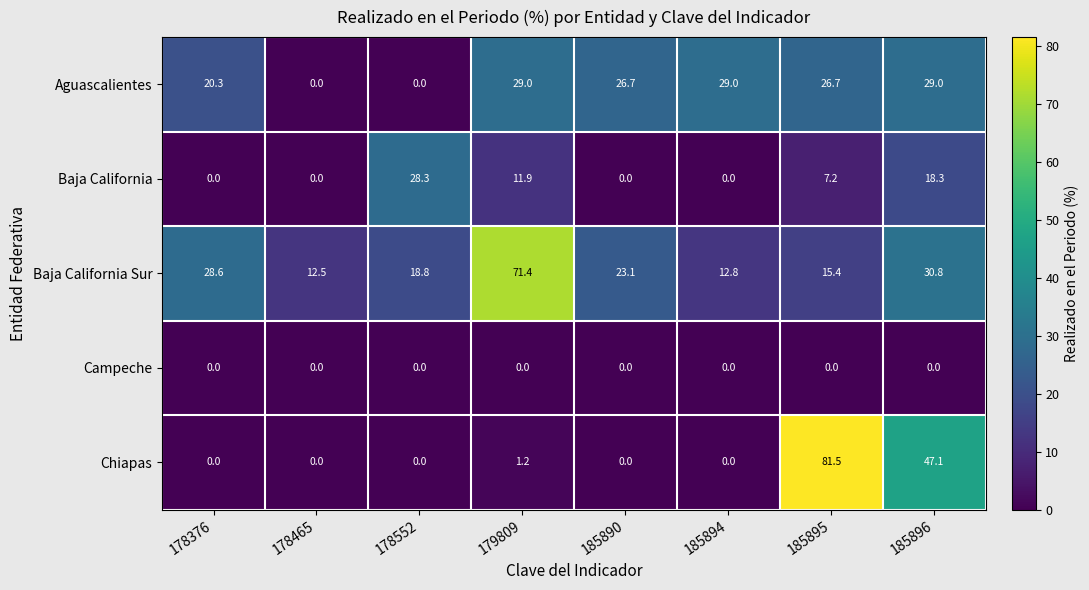

What is the maximum value for Baja California Sur?

71.4